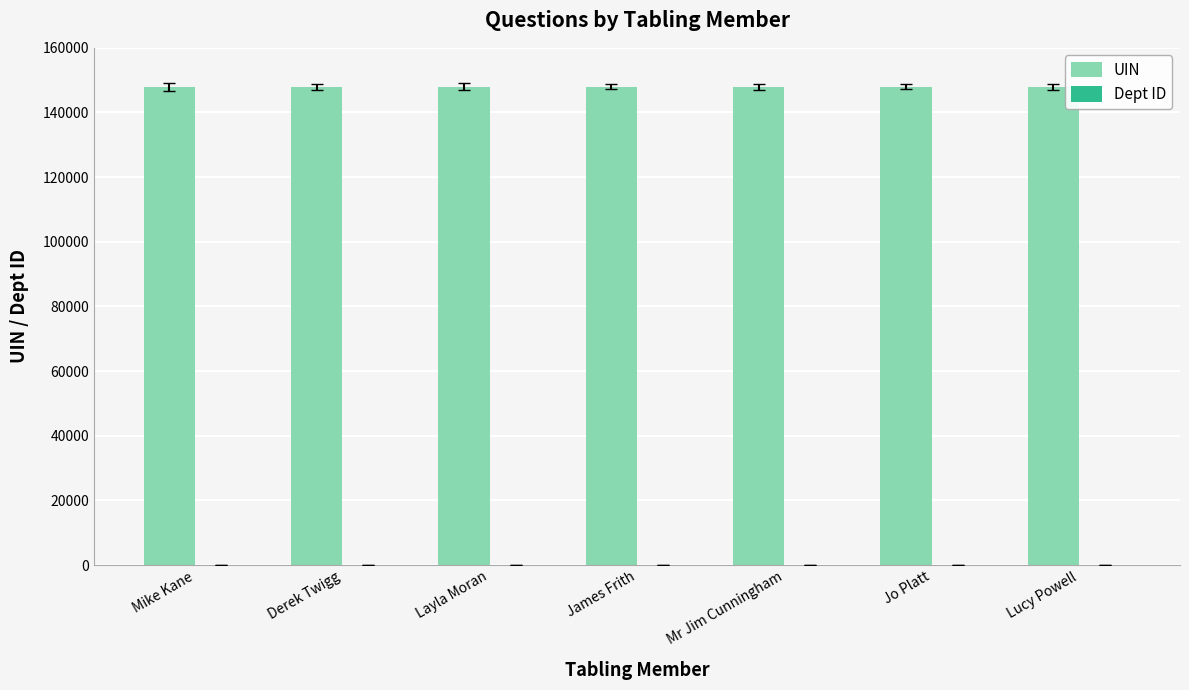

Which series has the largest total across all categories?

UIN